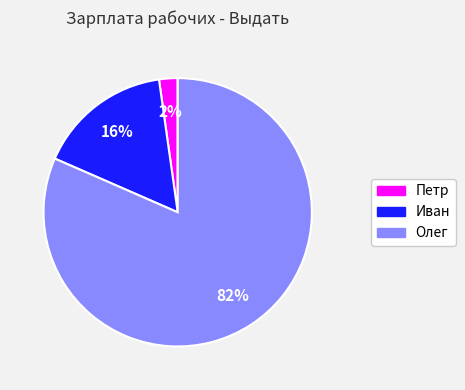

To the nearest percent, what is the average slice percentage?

33%